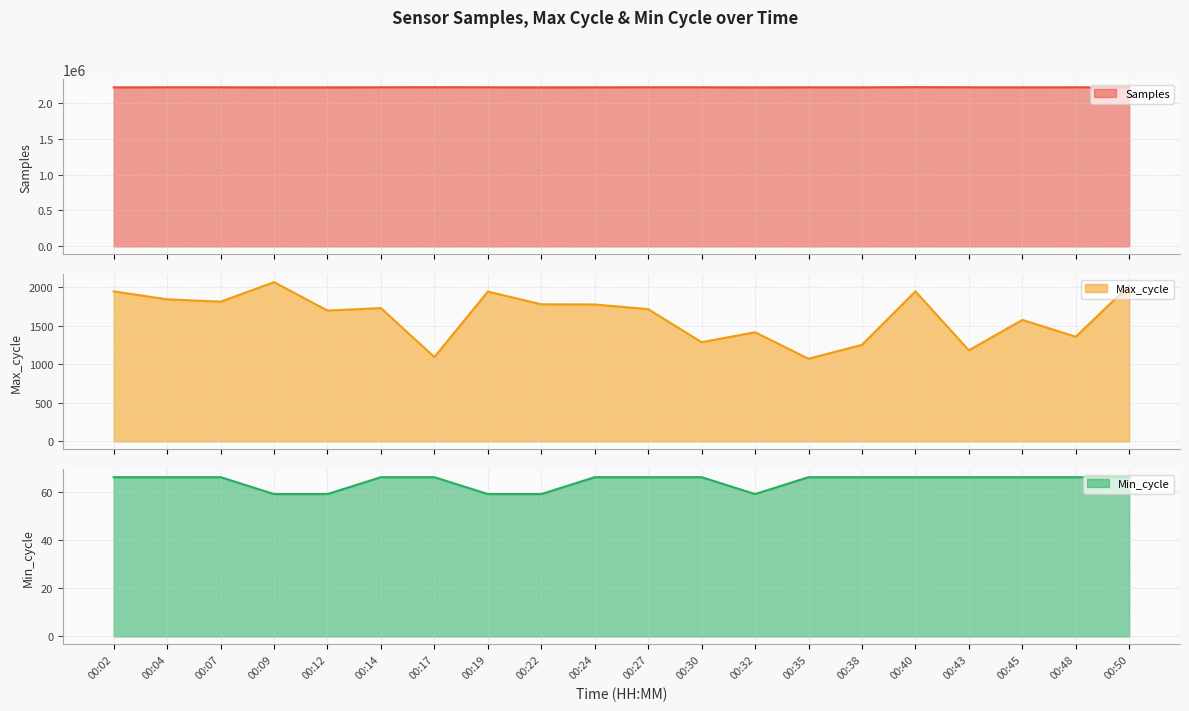

How many lines are shown in the chart?

3